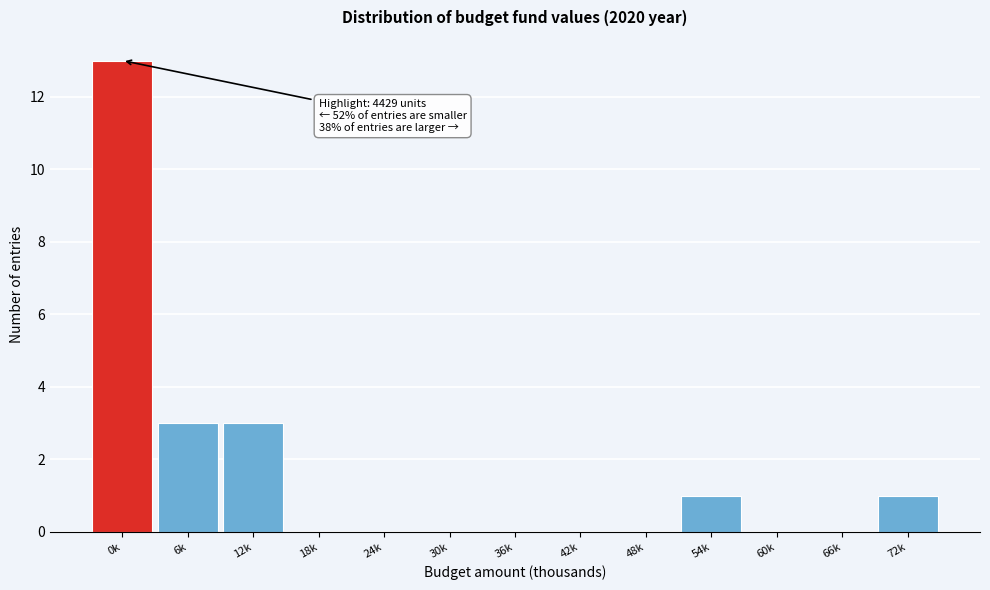

Reading left to right, transcribe all the data shown in this chart.

0k=13	6k=3	12k=3	18k=0	24k=0	30k=0	36k=0	42k=0	48k=0	54k=1	60k=0	66k=0	72k=1